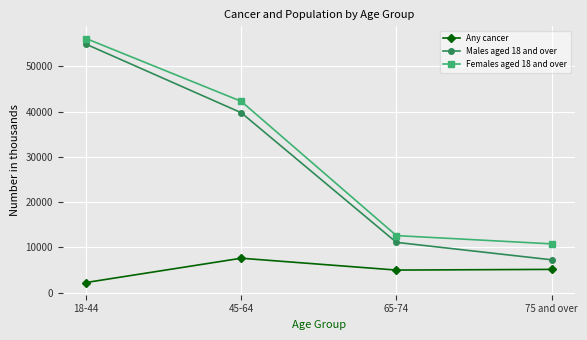

What is the spread (max minus min) of values at 75 and over?

5639